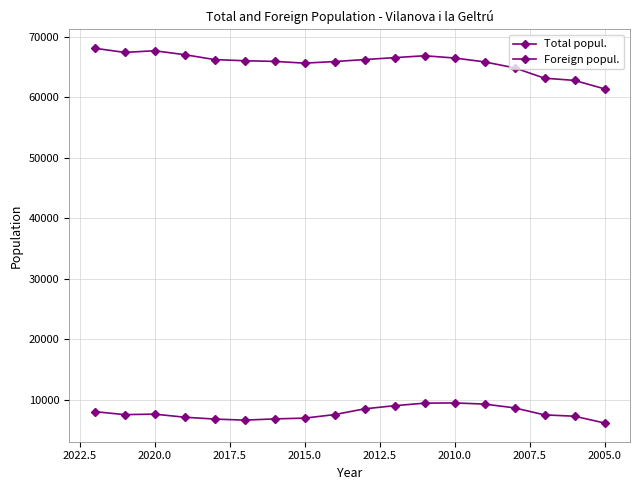

List the series in order of their overall mean, lowest first.

Foreign popul., Total popul.